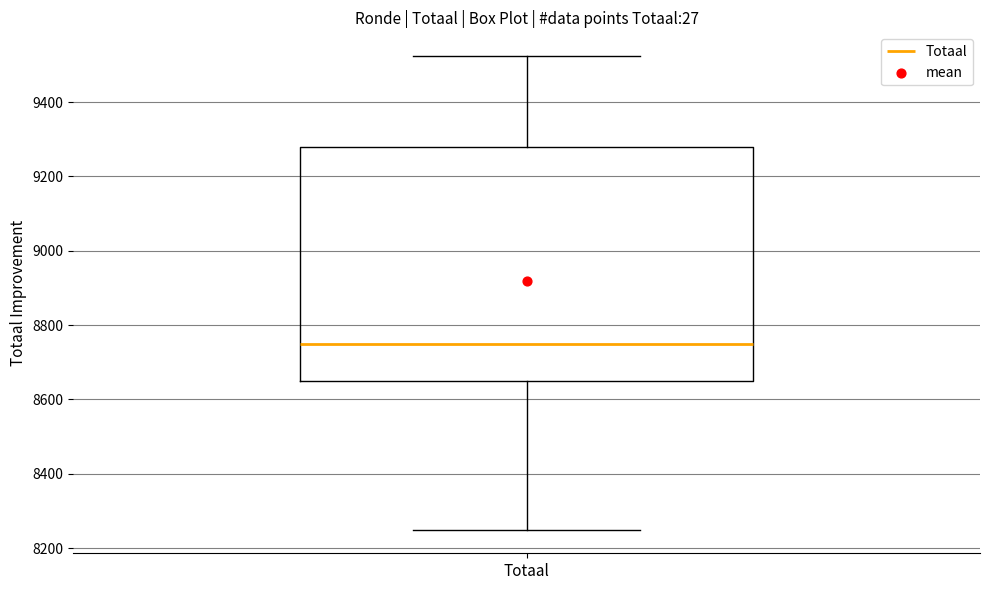

Transcribe this box plot: give where the median line is, the range the box spans, and where the two whiskers end, as read against the y-axis. The values are not printed on the chart, so give them approximately, as read against the axis.

median 8740, box 8660 to 9280, whiskers 8260 to 9520